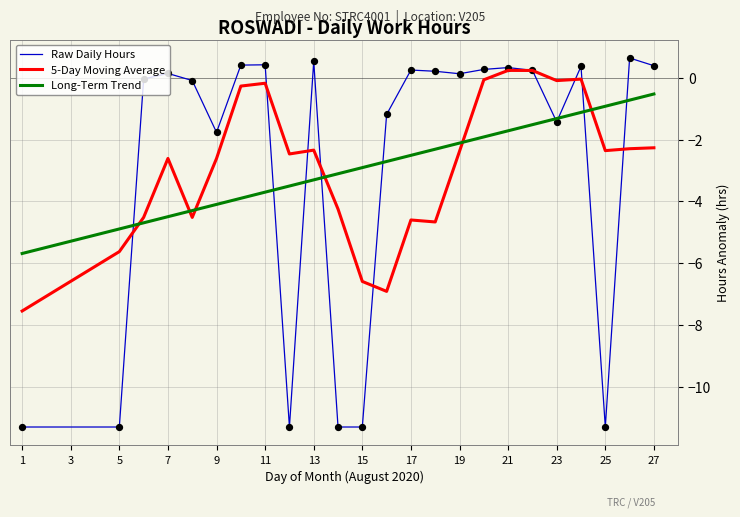

Which series has the widest spread of values?

Raw Daily Hours